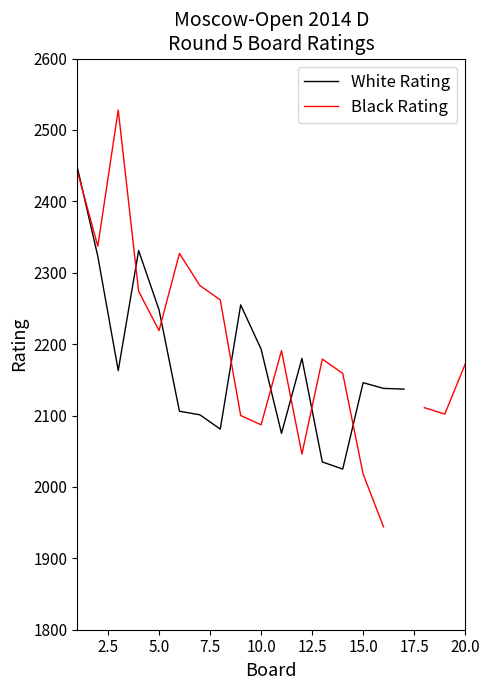

How many interior local valleys does the White Rating series have?

4